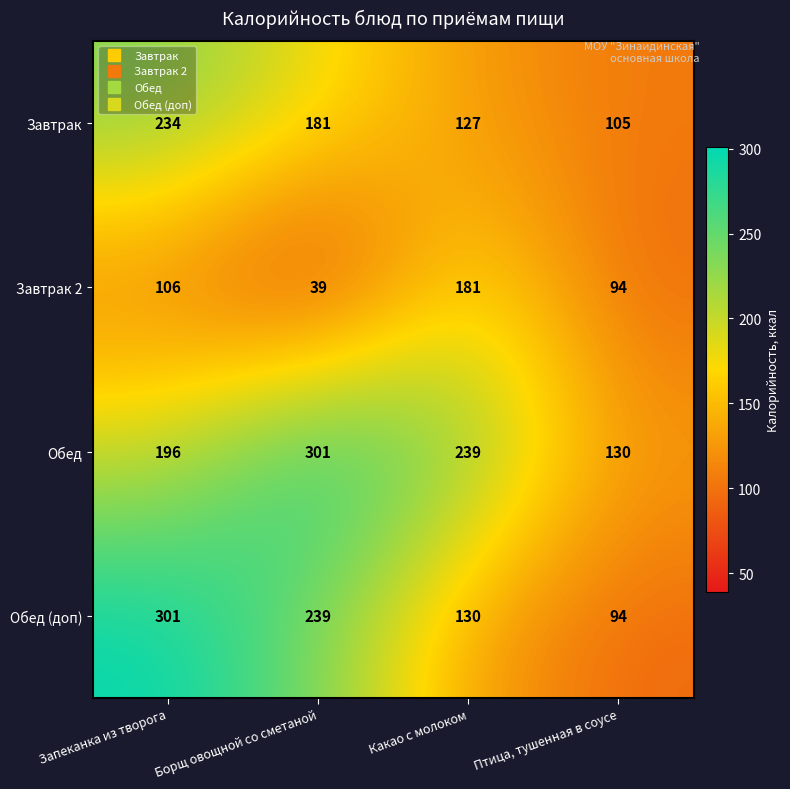

What is the approximate value of Завтрак at Борщ овощной со сметаной, to the nearest 50?

200